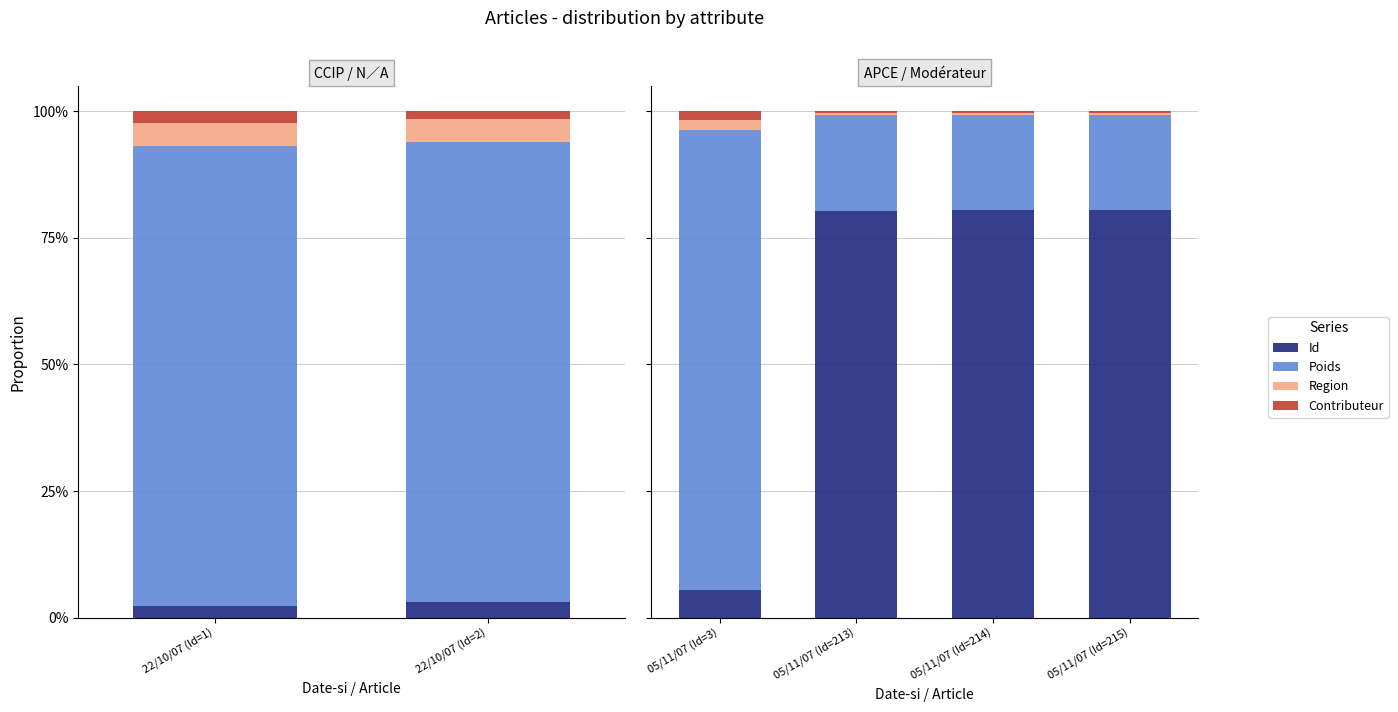

Which category has the highest value across all series?

05/11/07 (Id=3)